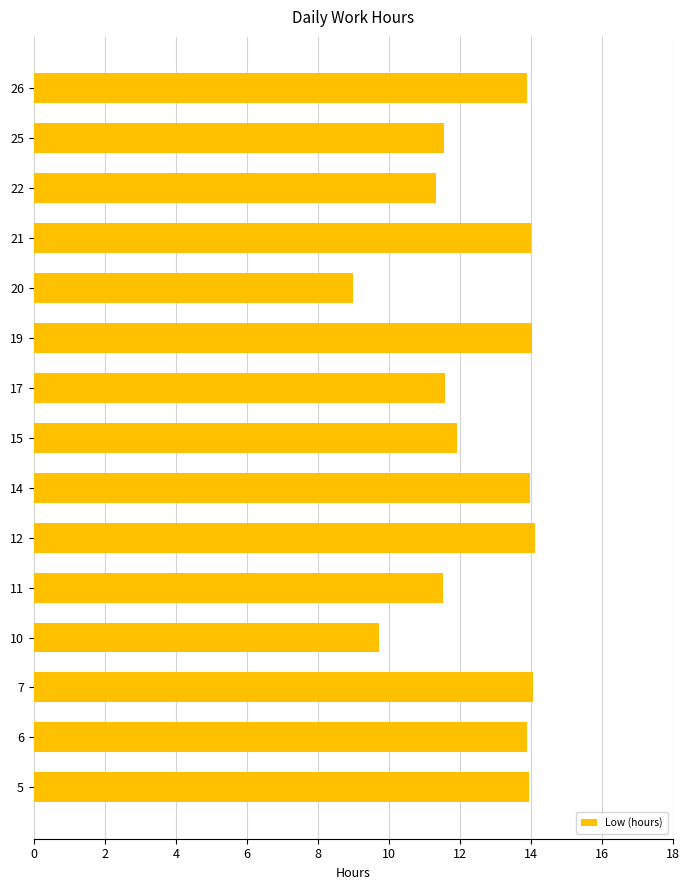

Is it true that the value at 14 is 8.9?

False